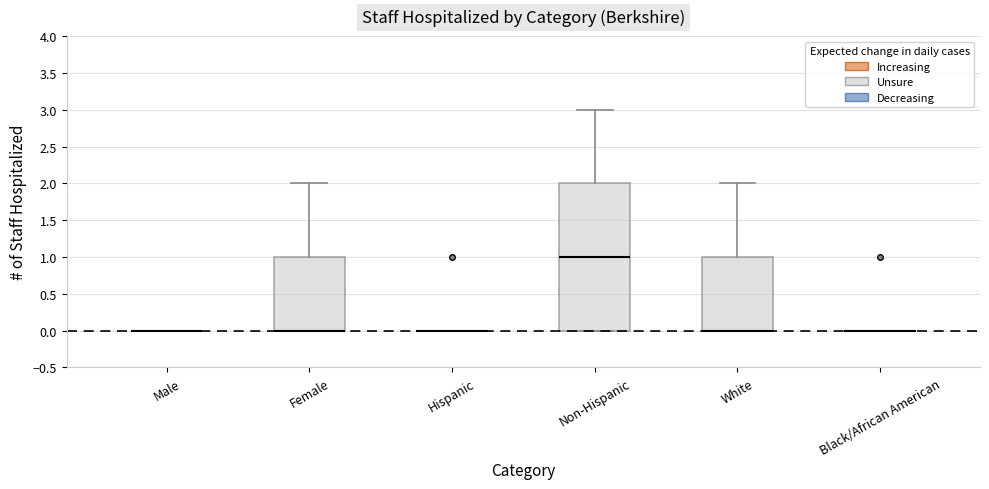

Reading left to right, transcribe this box plot: for each box, give where its median line is, the range the box spans, and where its two whiskers end, as read against the y-axis. The values are not printed on the chart, so give them approximately, as read against the axis.

Male: box collapsed to a line at 0, whiskers 0 to 0
Female: median 0 (drawn on the box's lower edge), box 0 to 1, whiskers 0 to 2
Hispanic: box collapsed to a line at 0, whiskers 0 to 0
Non-Hispanic: median 1, box 0 to 2, whiskers 0 to 3
White: median 0 (drawn on the box's lower edge), box 0 to 1, whiskers 0 to 2
Black/African American: box collapsed to a line at 0, whiskers 0 to 0